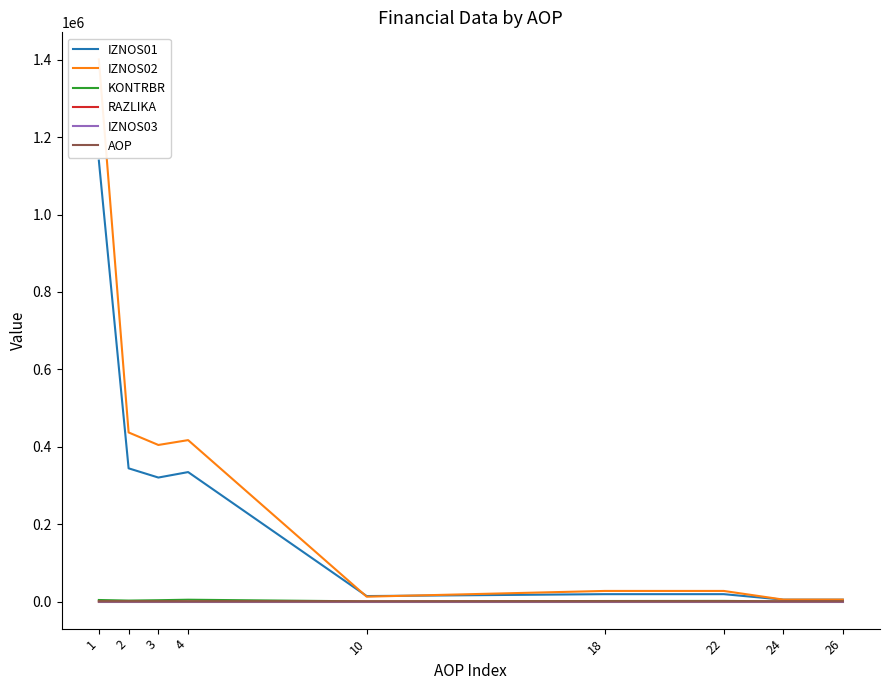

What is the difference between the AOP values at 24 and 26?

2.0